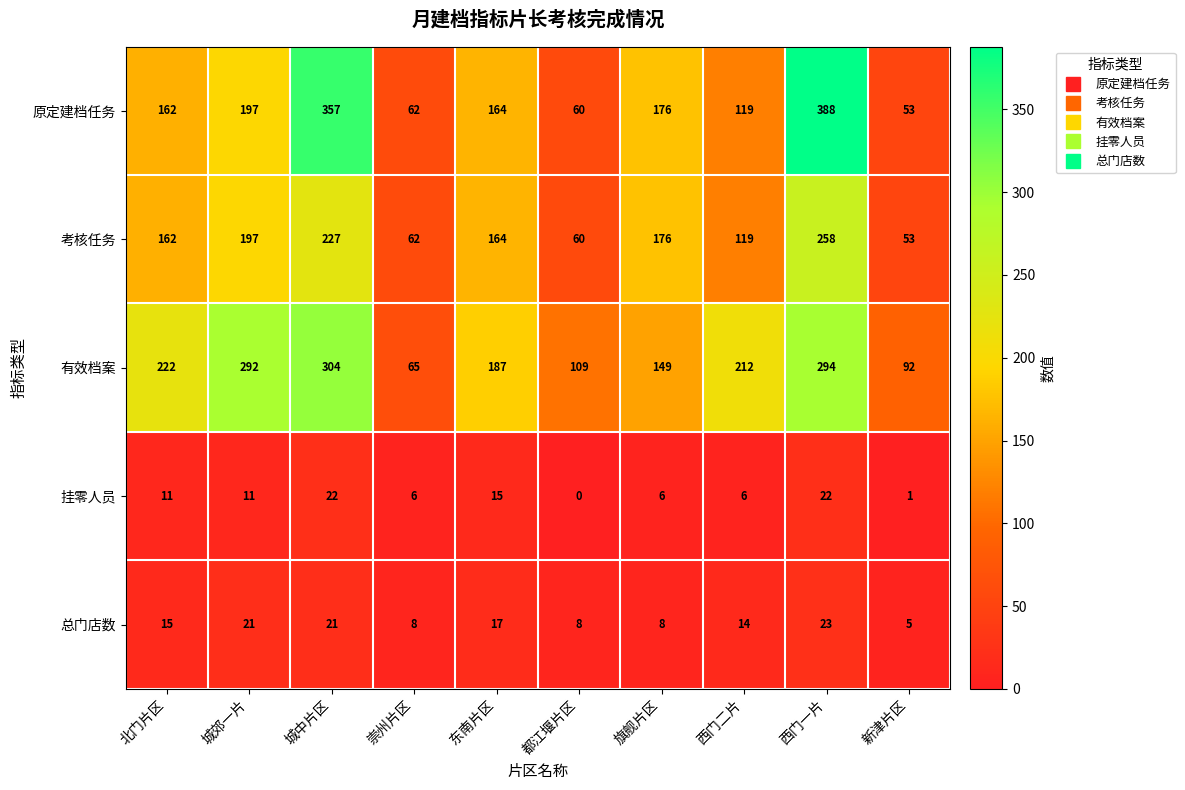

What is the greatest value displayed?

388